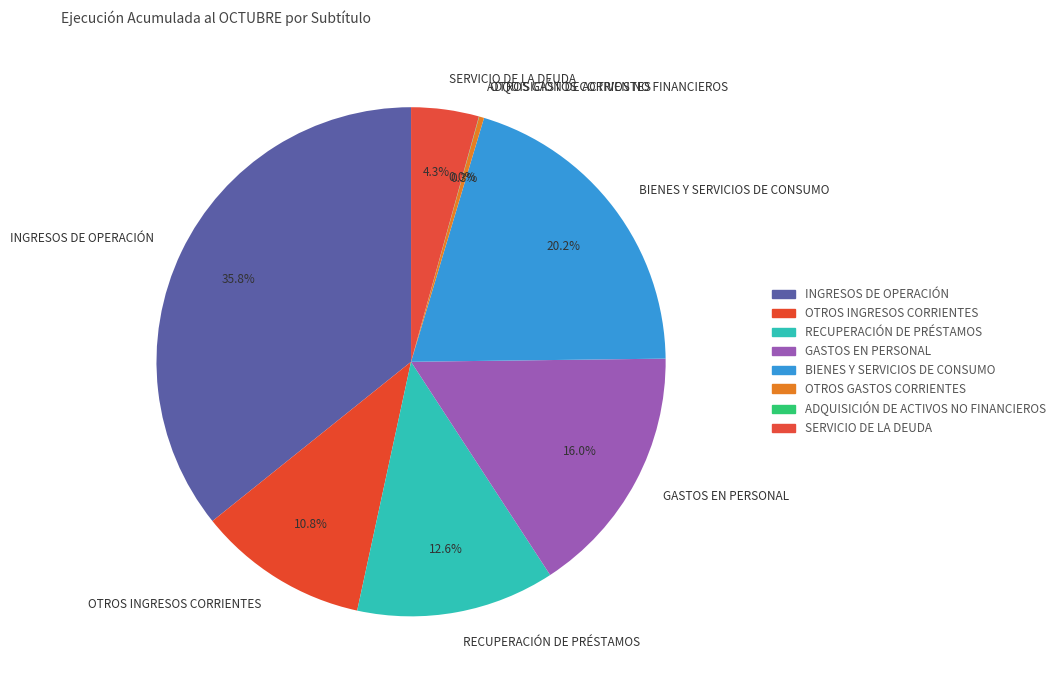

Do INGRESOS DE OPERACIÓN and GASTOS EN PERSONAL together represent more than half of the pie?

Yes